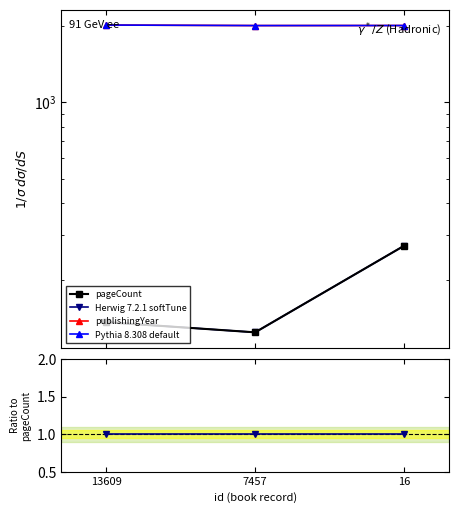

Which series has the largest range (max minus min)?

pageCount